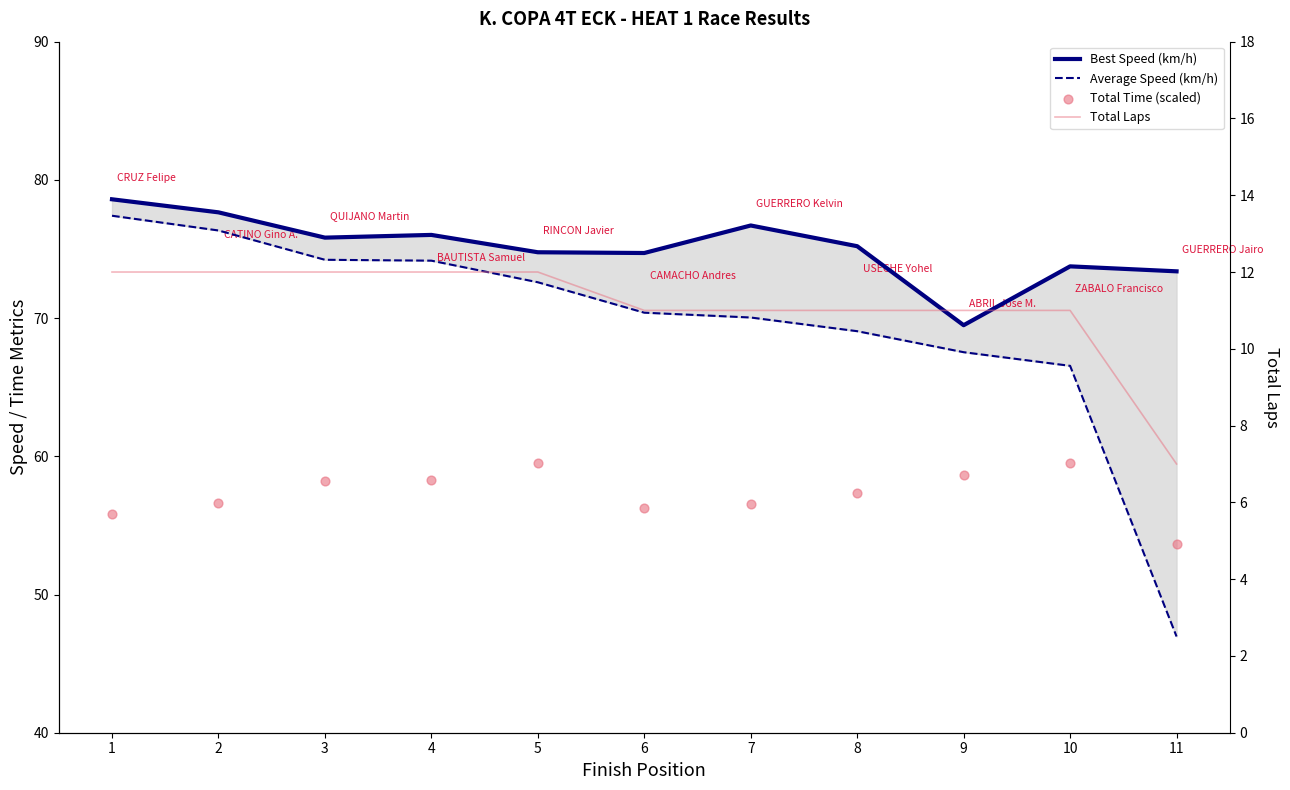

What are all the series names shown in the legend?

Best Speed (km/h), Average Speed (km/h), Total Time (scaled), Total Laps